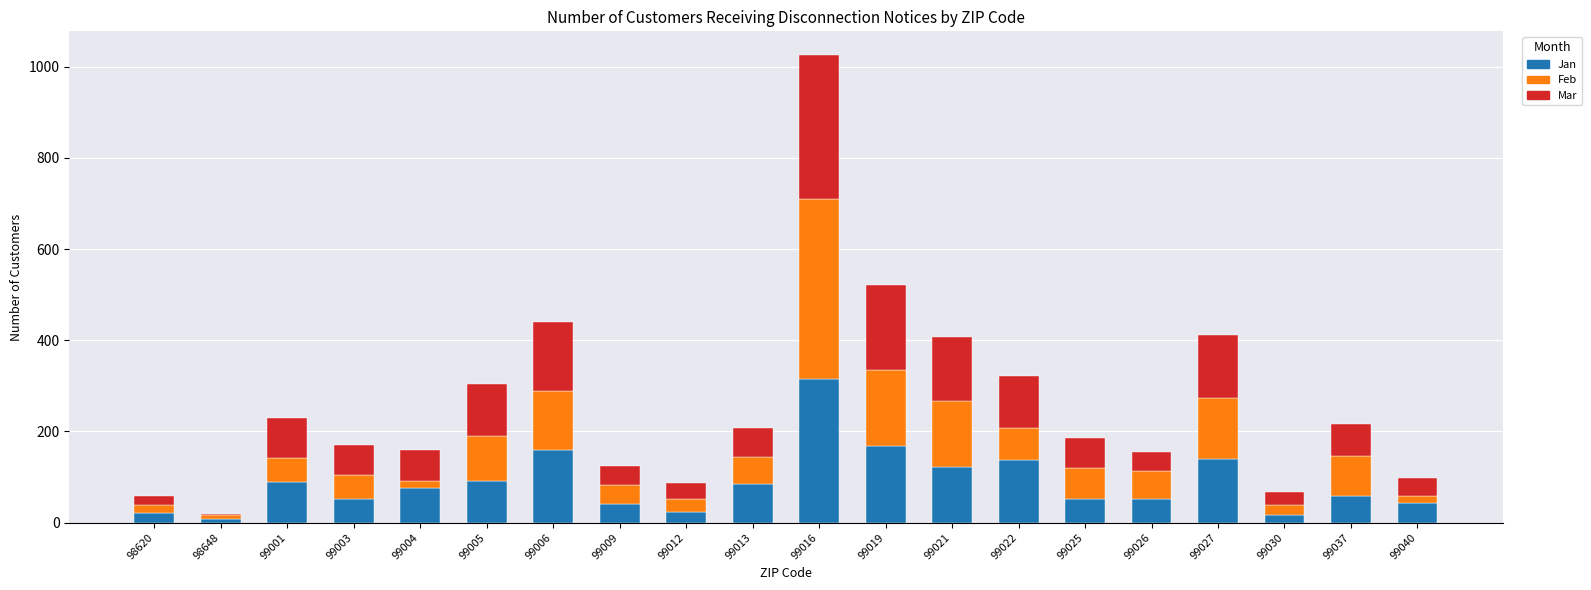

What is the average value of the Jan series?

88